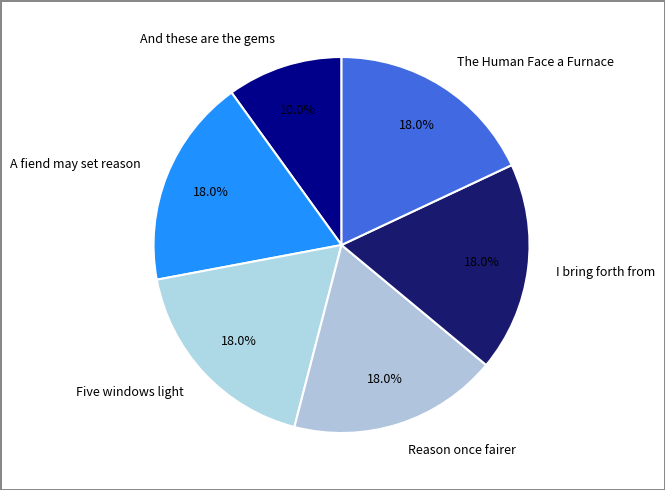

What portion of the pie excludes The Human Face a Furnace?

82.0%